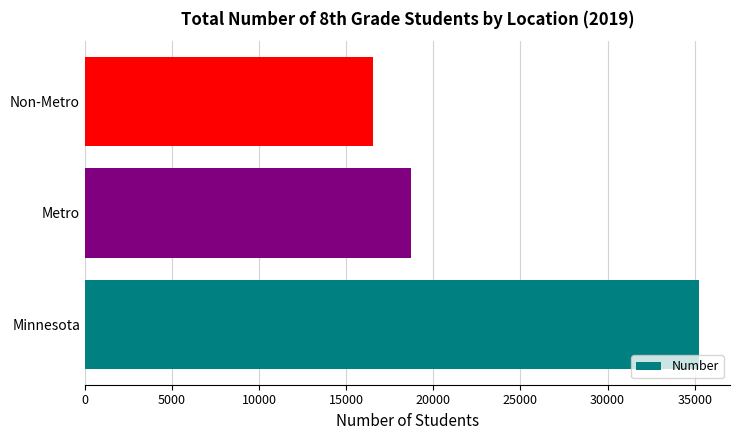

What is the change in value from Minnesota to Metro?

-16531